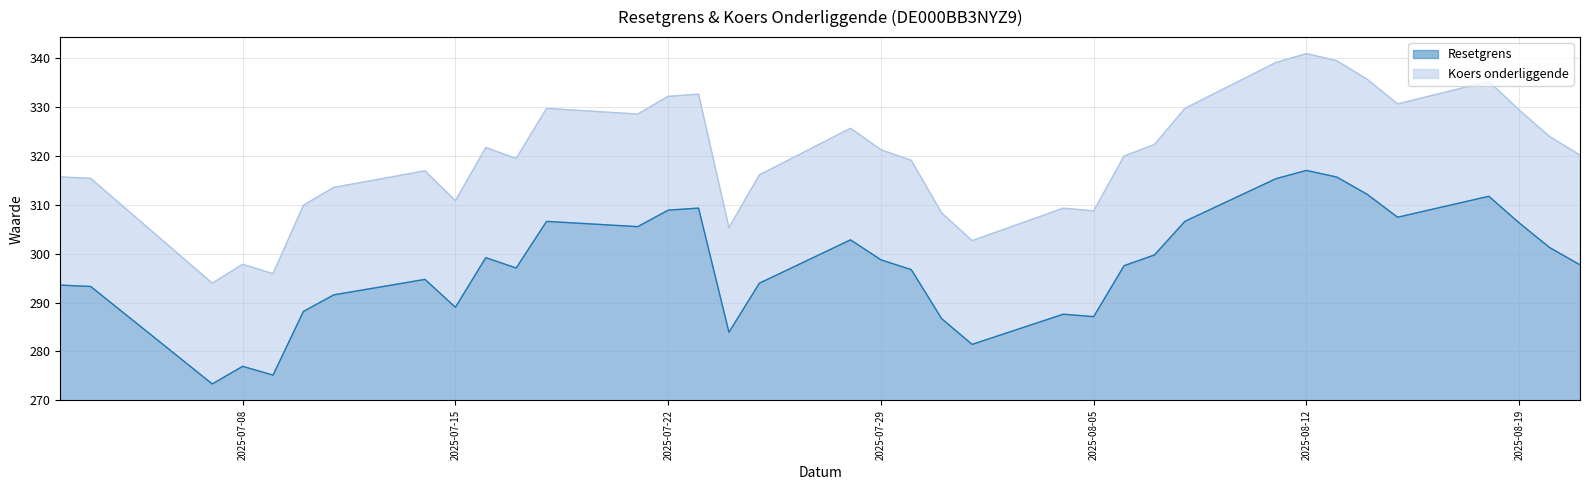

How many lines are shown in the chart?

2